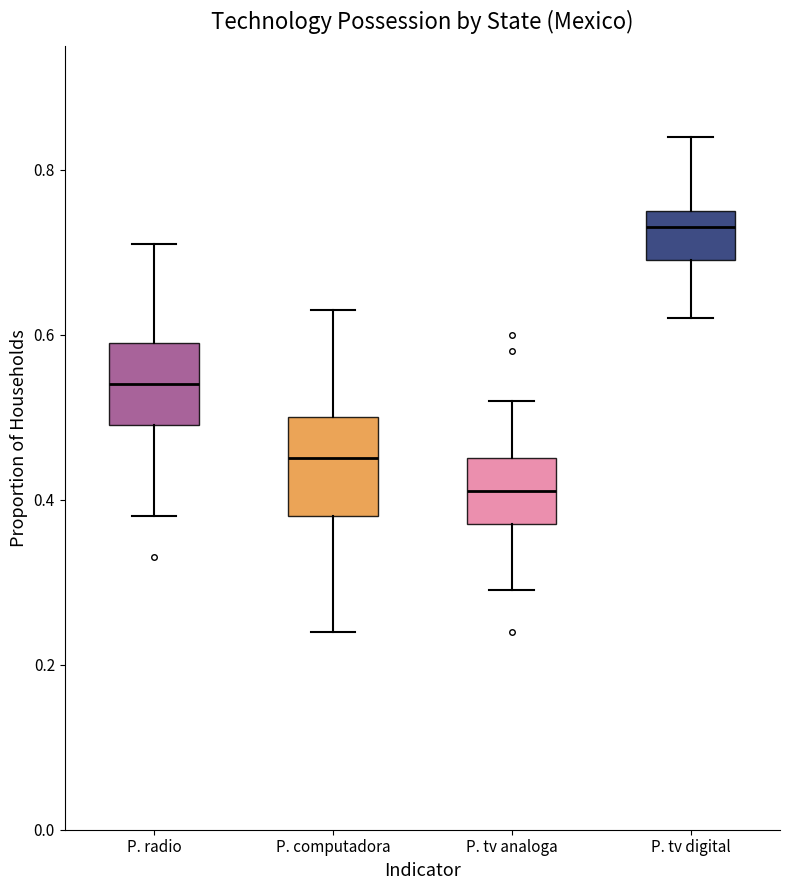

Reading left to right, read every box against the y-axis: the position of its median line, the range the box covers, and the ends of its whiskers. The values are not printed on the chart, so give them approximately, as read against the axis.

P. radio: median 0.54, box 0.50 to 0.60, whiskers 0.38 to 0.72
P. computadora: median 0.46, box 0.38 to 0.50, whiskers 0.24 to 0.64
P. tv analoga: median 0.42, box 0.38 to 0.46, whiskers 0.30 to 0.52
P. tv digital: median 0.74, box 0.70 to 0.76, whiskers 0.62 to 0.84